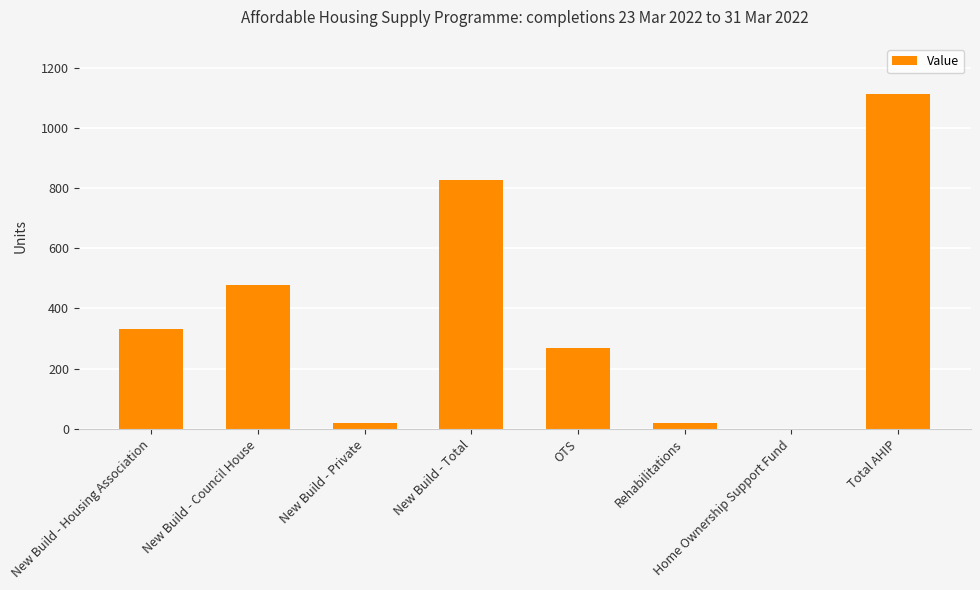

What is the maximum value shown in the chart?

1112